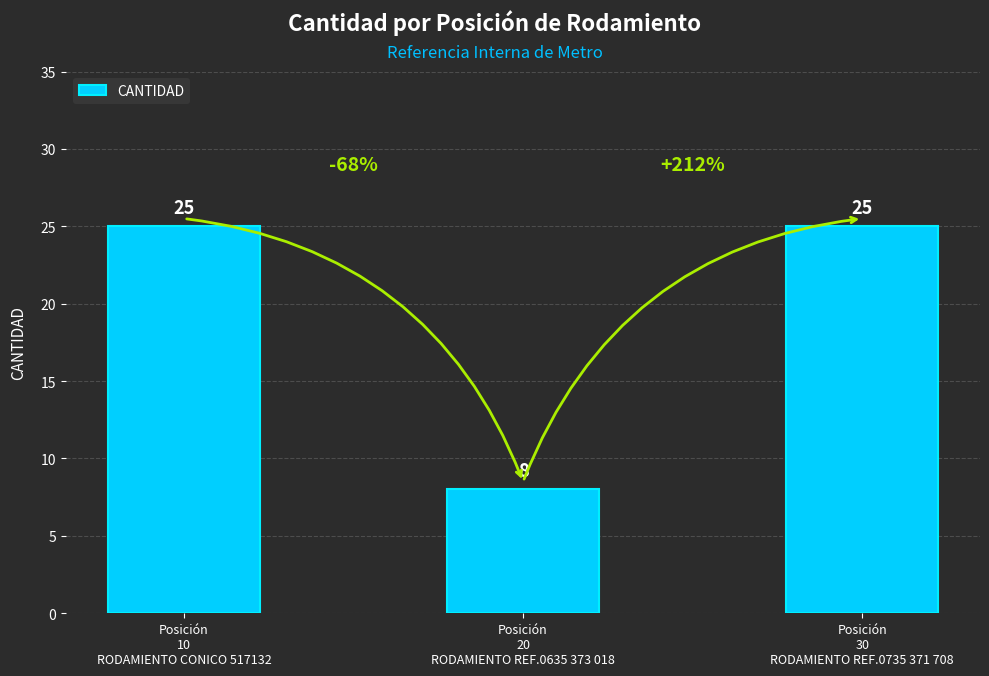

What is the label of the 3rd bar from the right?

Posición
10
RODAMIENTO CONICO 517132